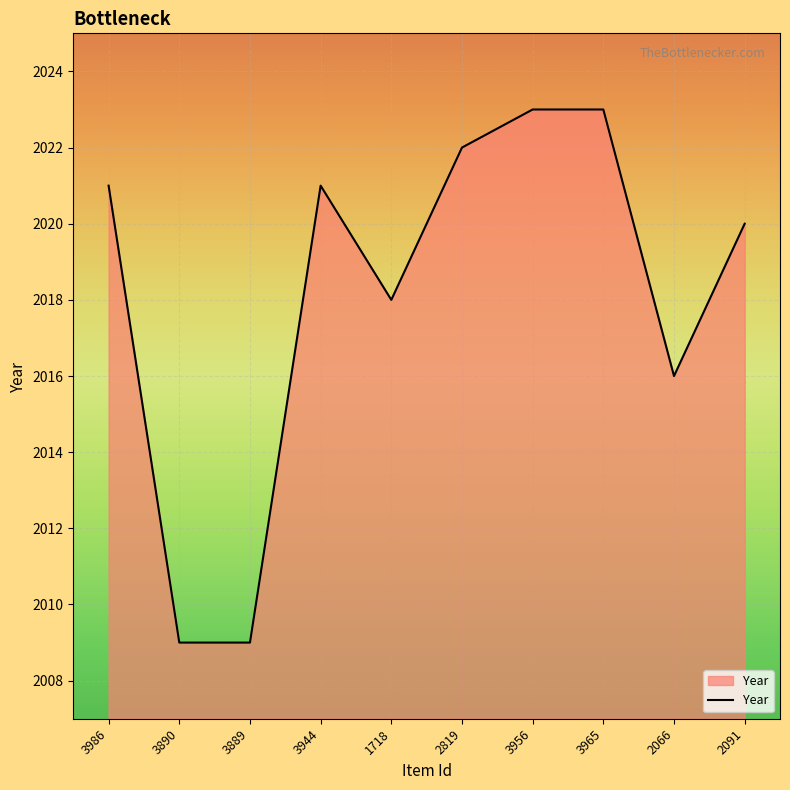

What is the difference between the second highest and second lowest values?

14